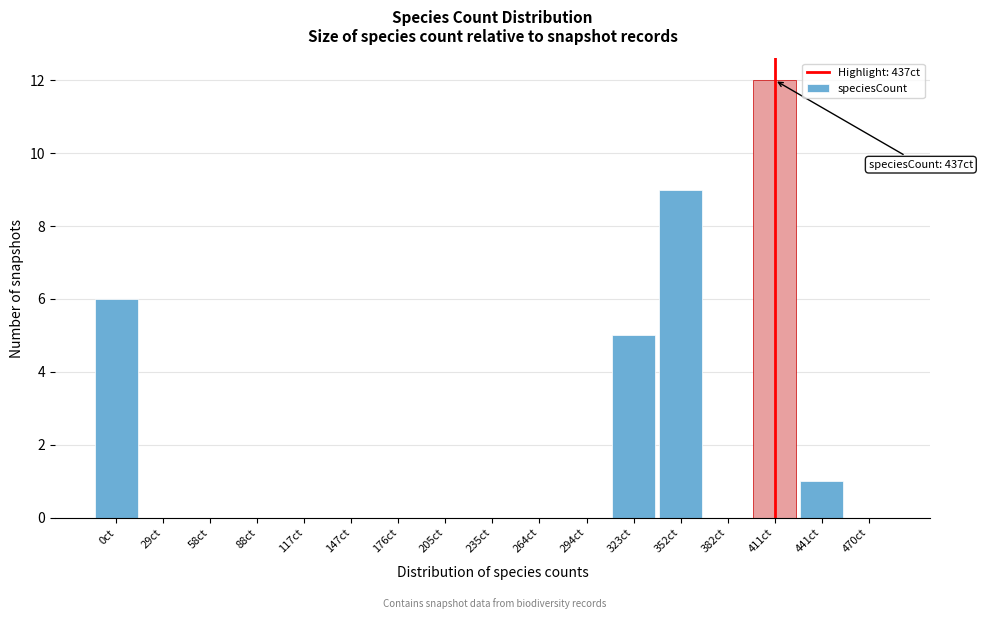

Reading left to right, list all the values displayed in this chart.

0ct=6	29ct=0	58ct=0	88ct=0	117ct=0	147ct=0	176ct=0	205ct=0	235ct=0	264ct=0	294ct=0	323ct=5	352ct=9	382ct=0	411ct=12	441ct=1	470ct=0